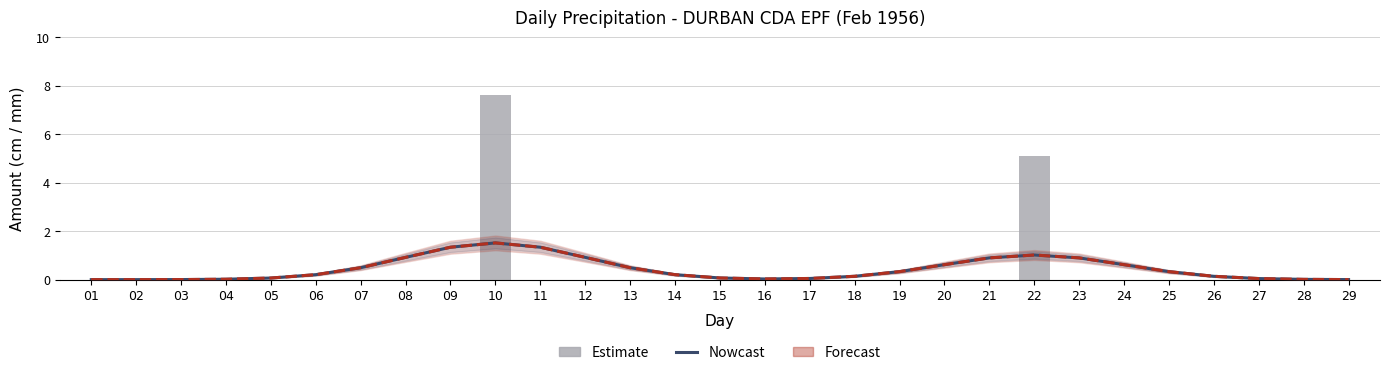

What is the spread (max minus min) of values at 25?

0.3